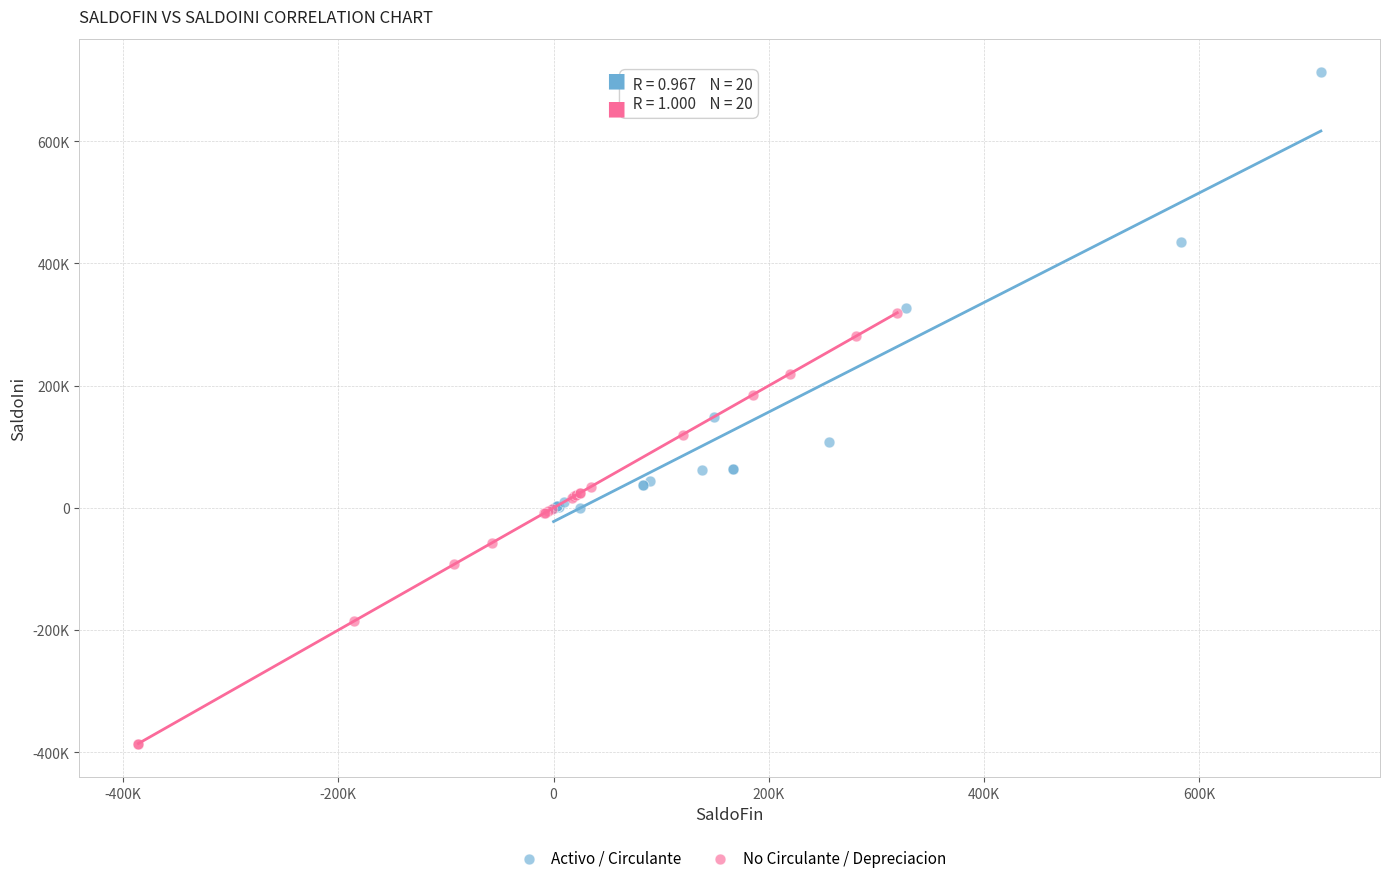

Which series contains the highest Y value?

Activo / Circulante